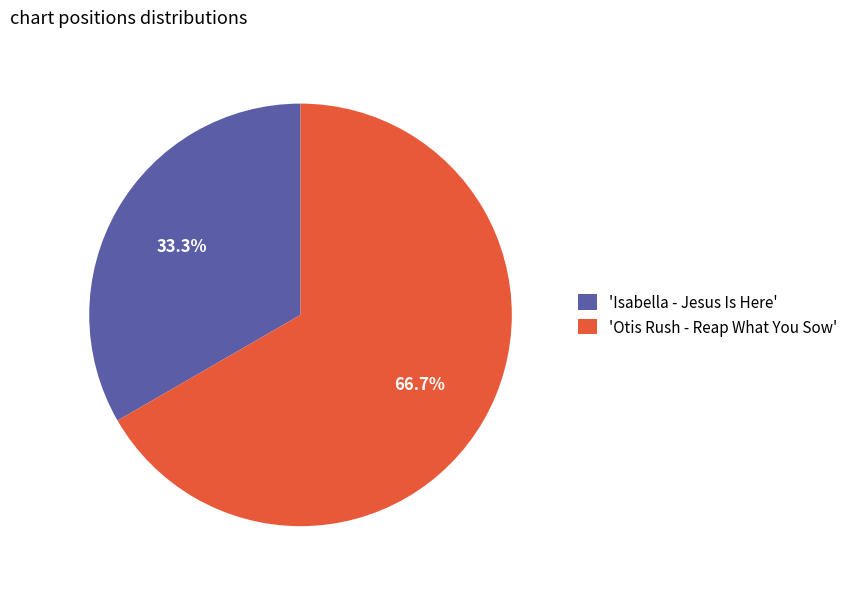

Does 'Isabella - Jesus Is Here' account for over 50% of the chart?

No